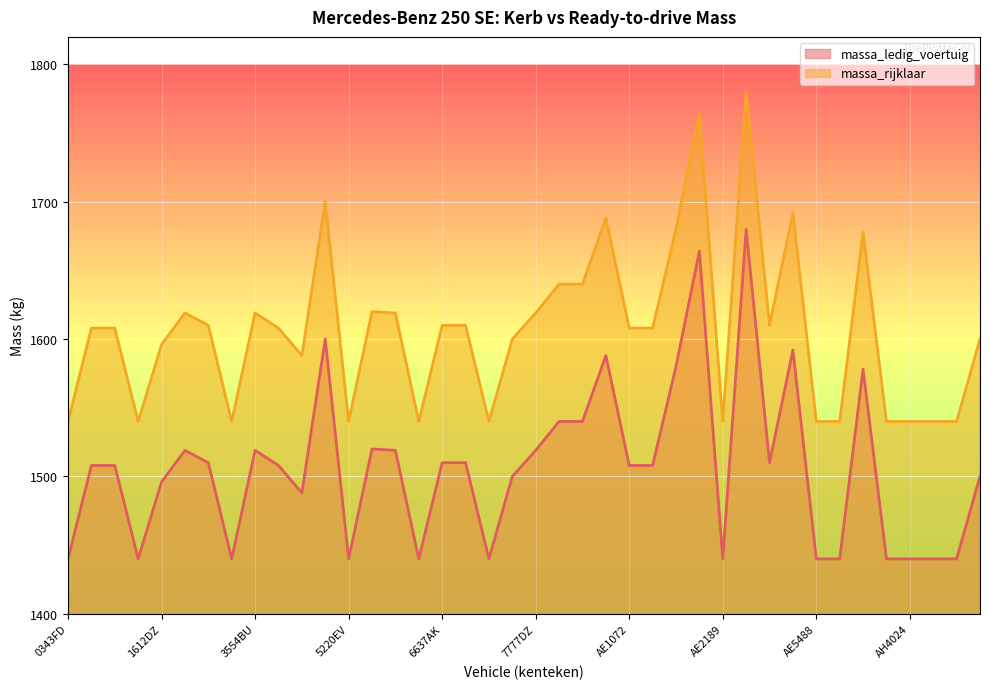

What is the greatest value displayed?

1780